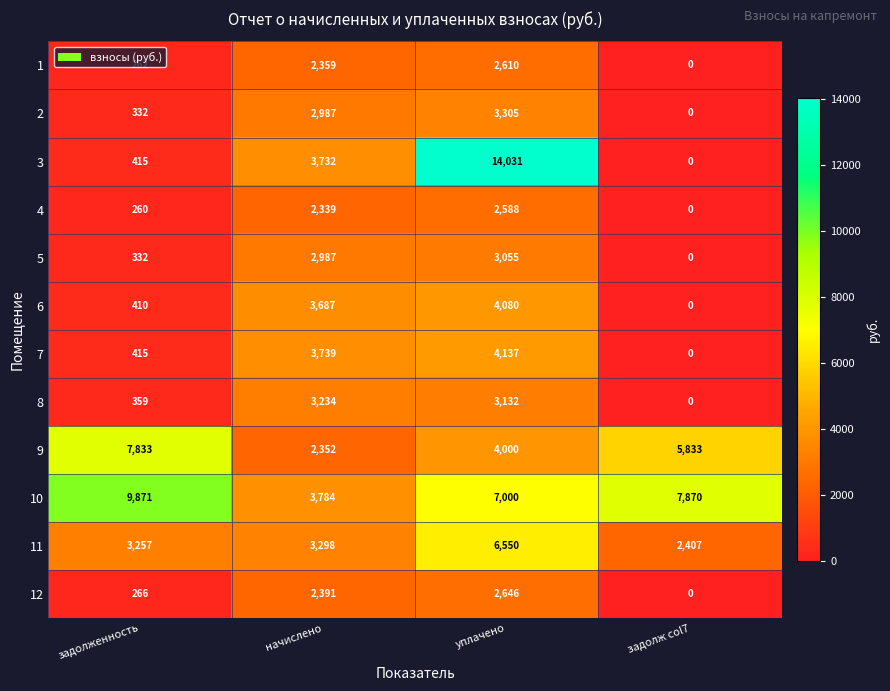

Rank the series by their maximum value, from lowest to highest.

4, 1, 12, 5, 8, 2, 6, 7, 11, 9, 10, 3